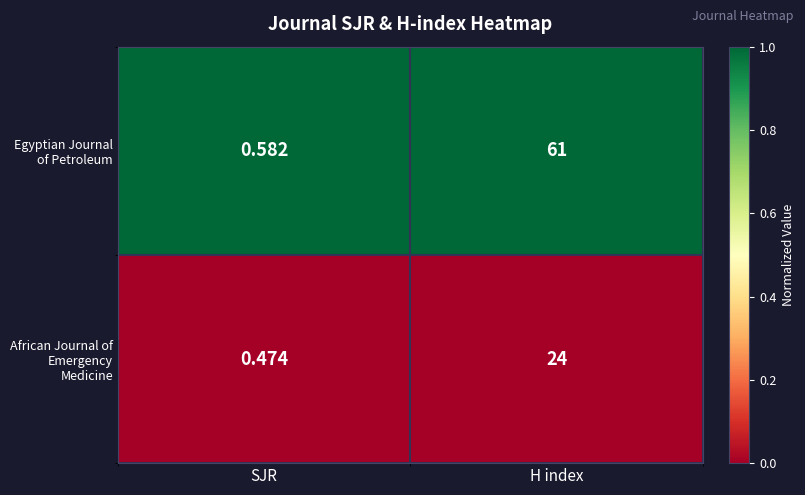

What is the spread (max minus min) of values at SJR?

0.1